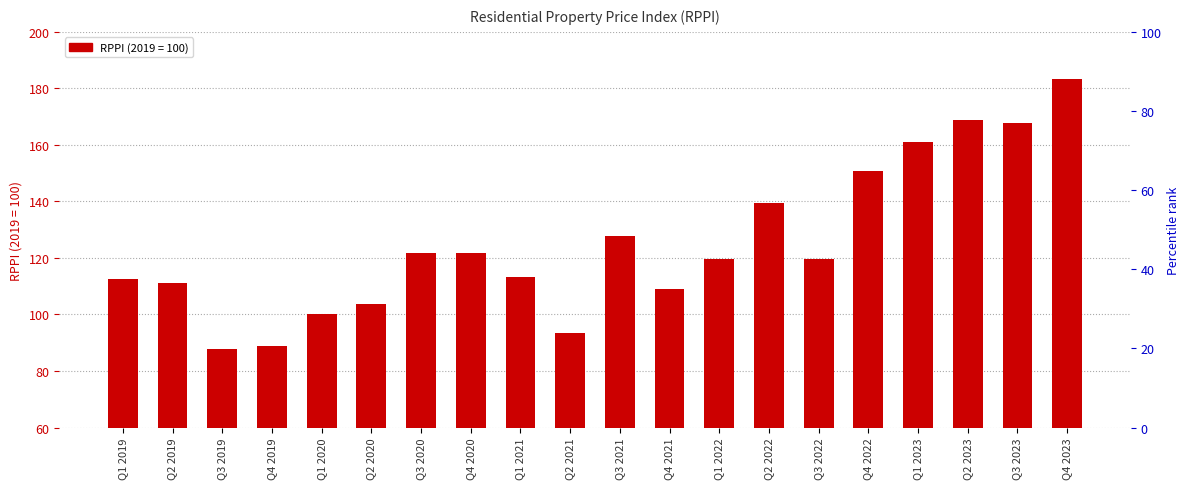

Approximately how many times larger is the value at Q2 2022 compared to Q2 2021?

1.5